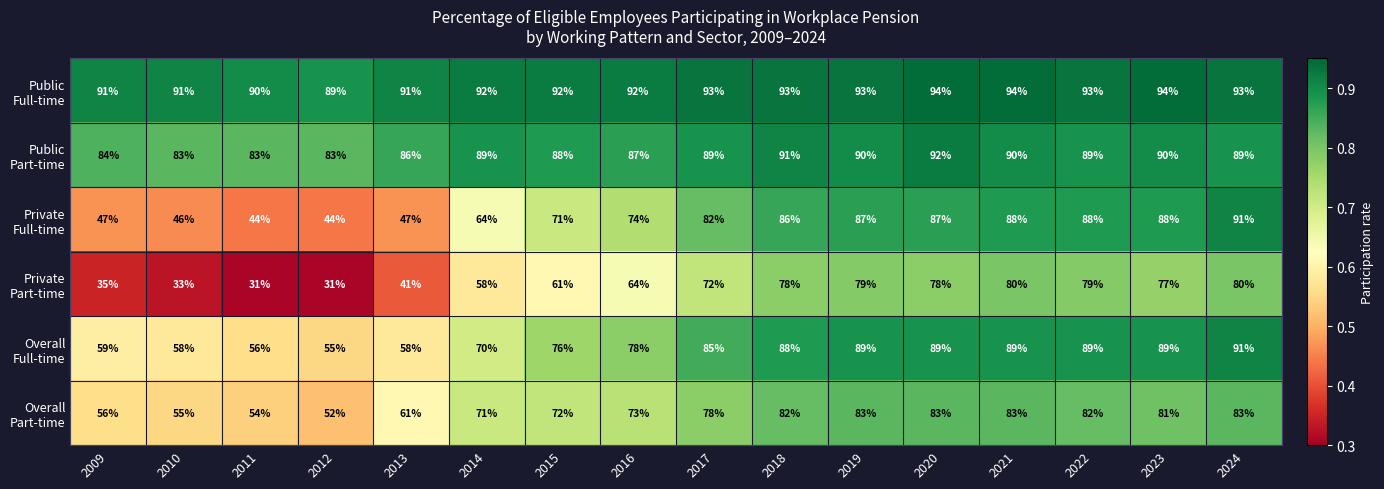

What is the smallest value displayed?

31